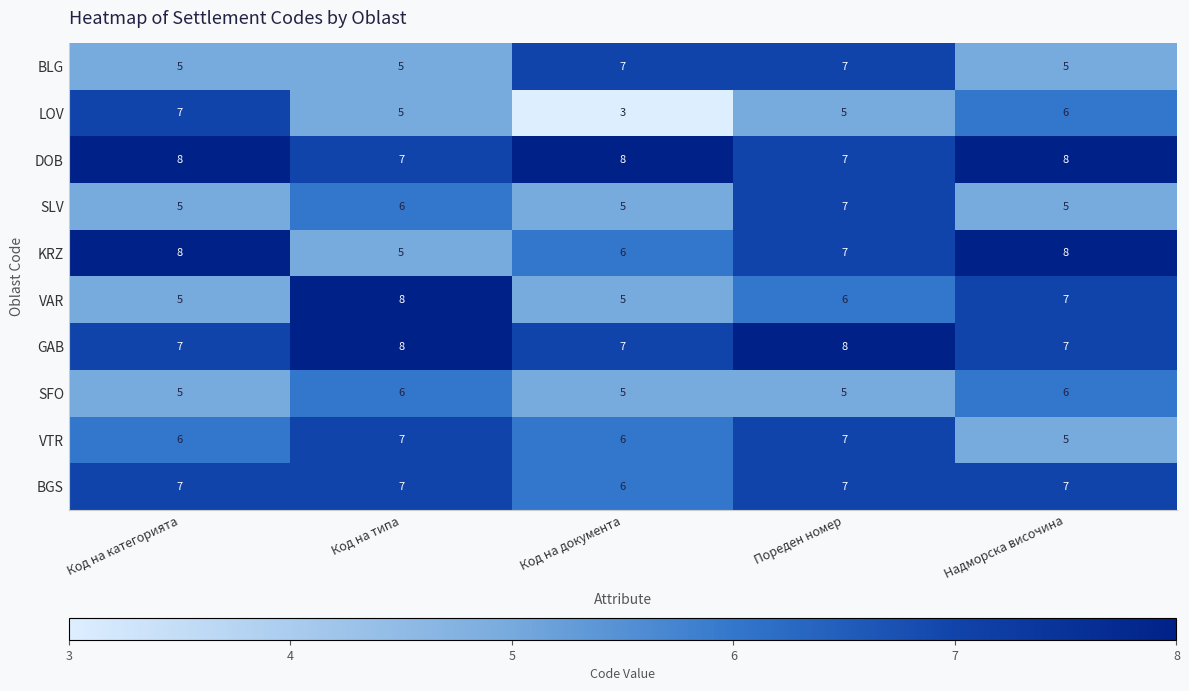

The LOV series shows 5 at Пореден номер. True or false?

True